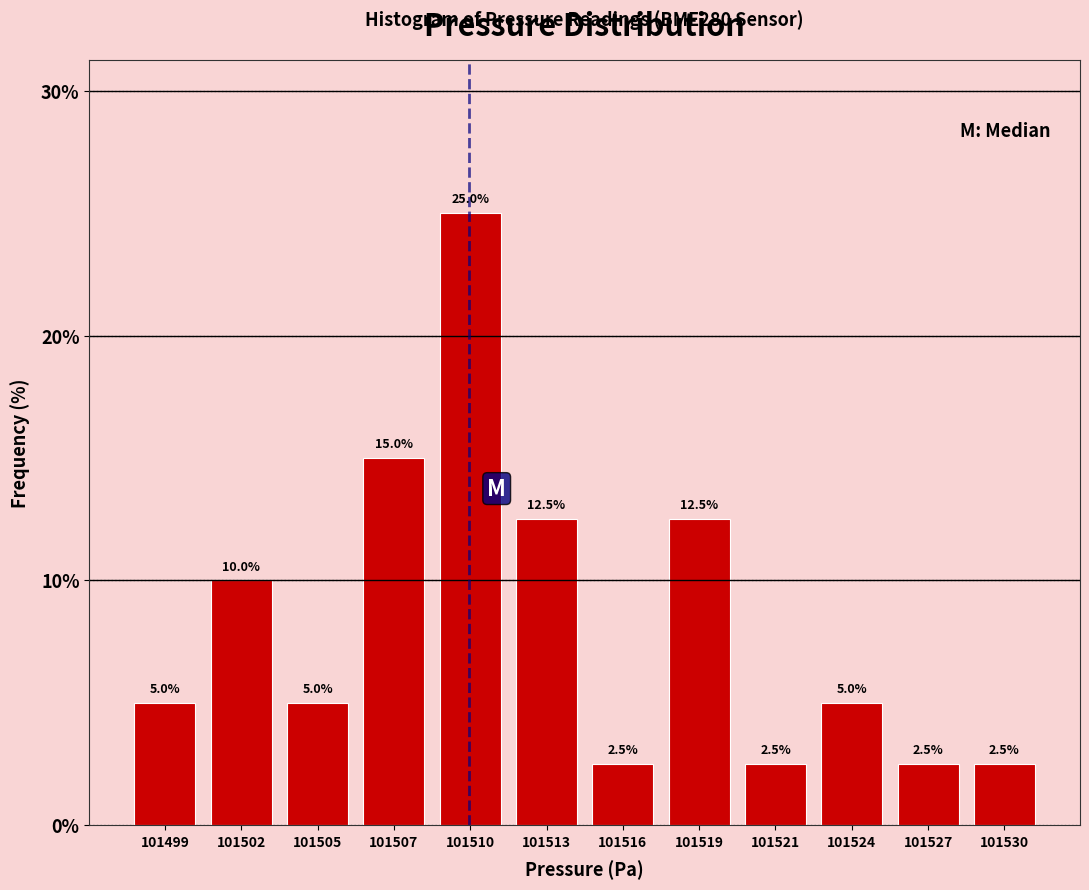

Reading left to right, extract all data points from this chart.

5.0	10.0	5.0	15.0	25.0	12.5	2.5	12.5	2.5	5.0	2.5	2.5